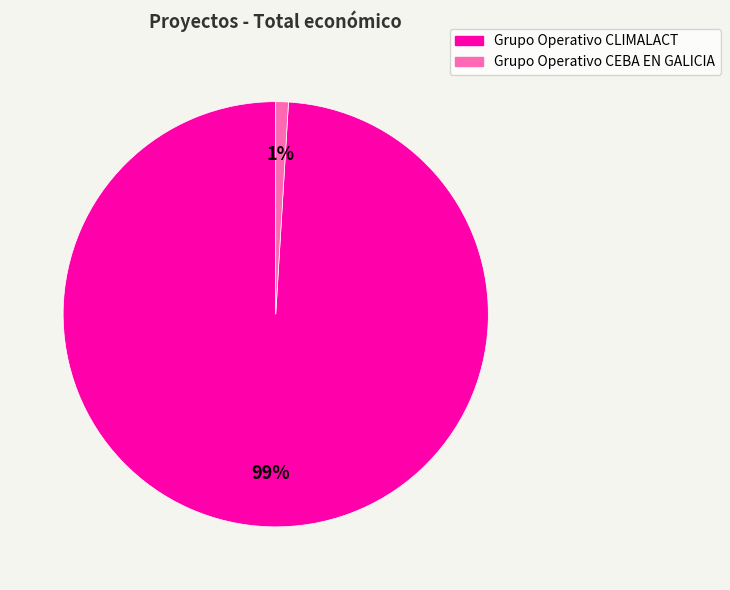

How many segments does this pie chart have?

2